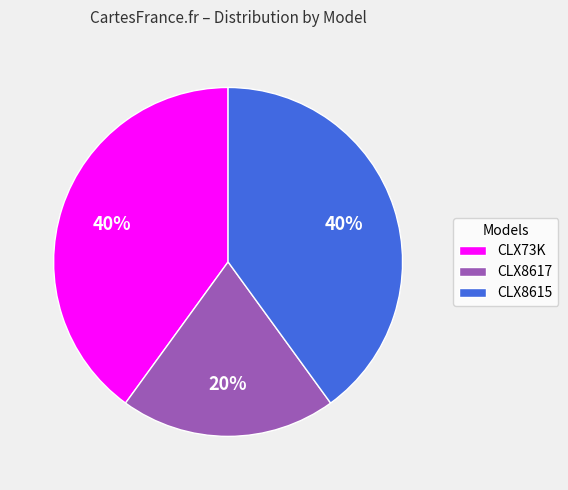

What is the ratio of the value at CLX8615 to the value at CLX8617?

2.0